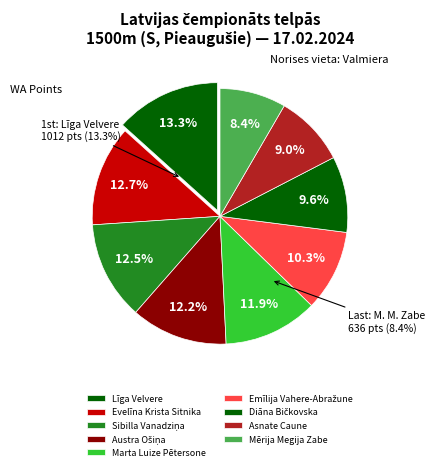

To the nearest percent, what percentage of the pie is Austra Ošiņa?

12%